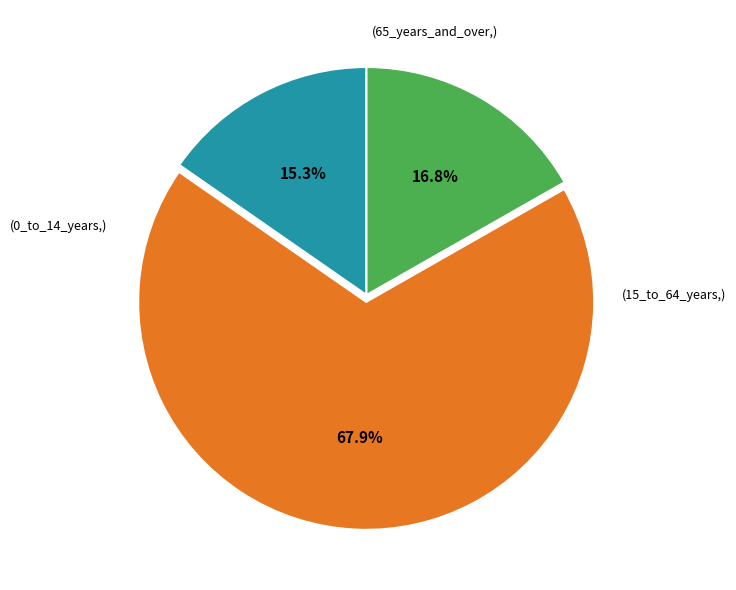

Is there any slice that represents more than half of the pie?

Yes